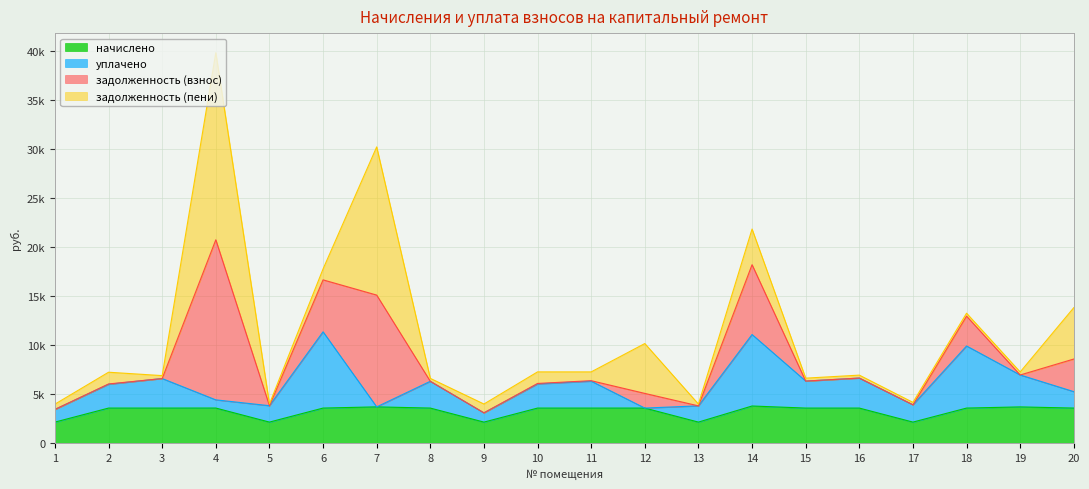

Does the chart have visible grid lines?

Yes